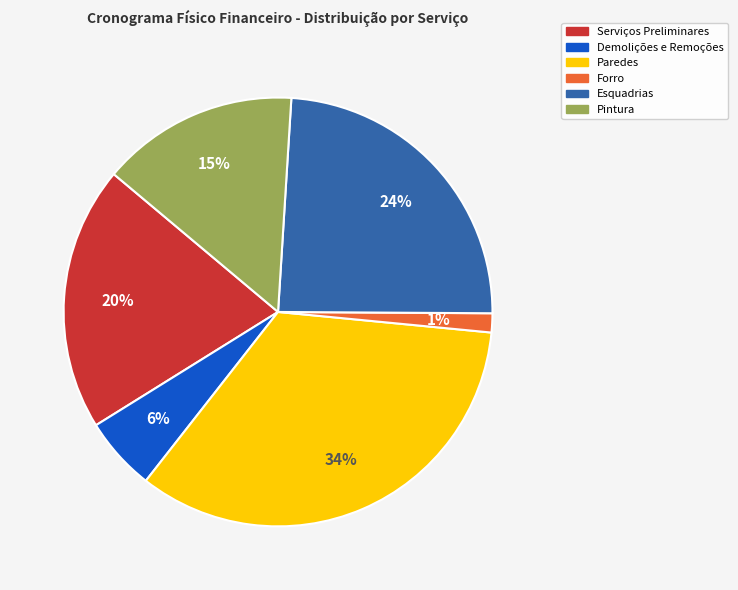

Does Paredes account for over 50% of the chart?

No